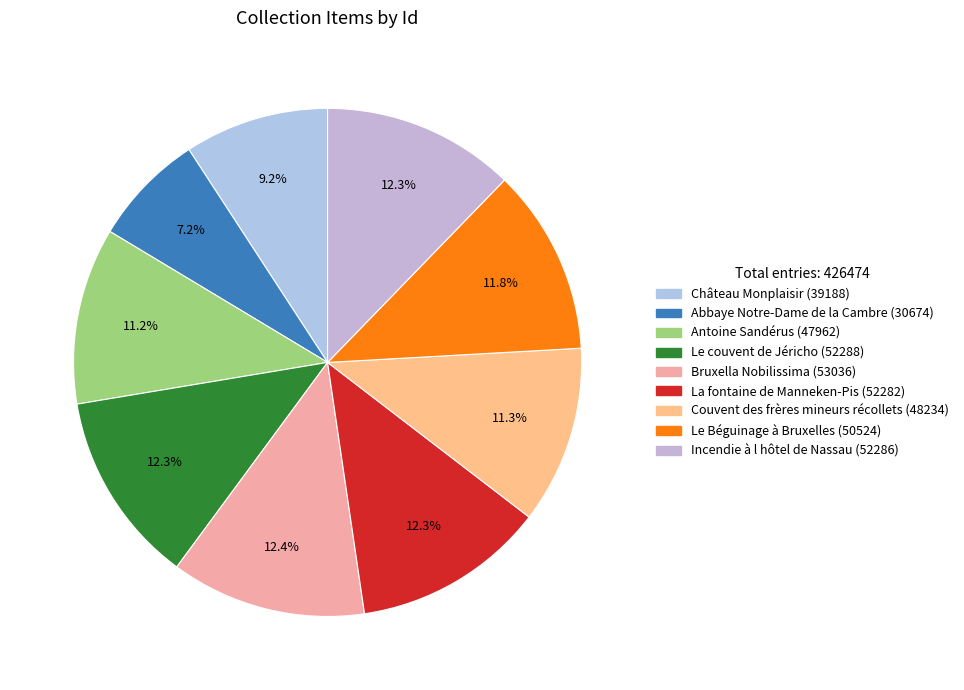

To the nearest percent, what portion does La fontaine de Manneken-Pis represent?

12%